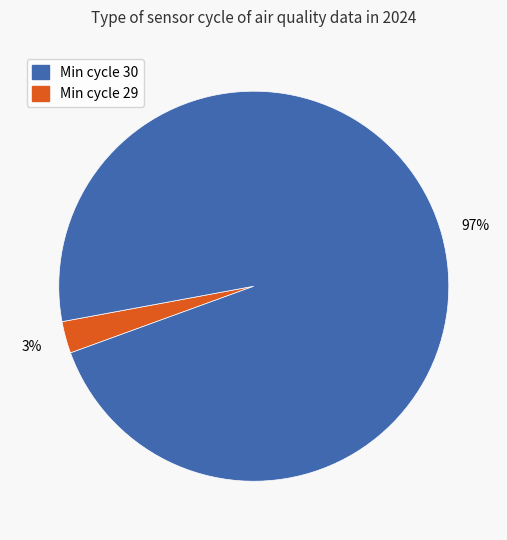

Is there a majority slice in this chart?

Yes